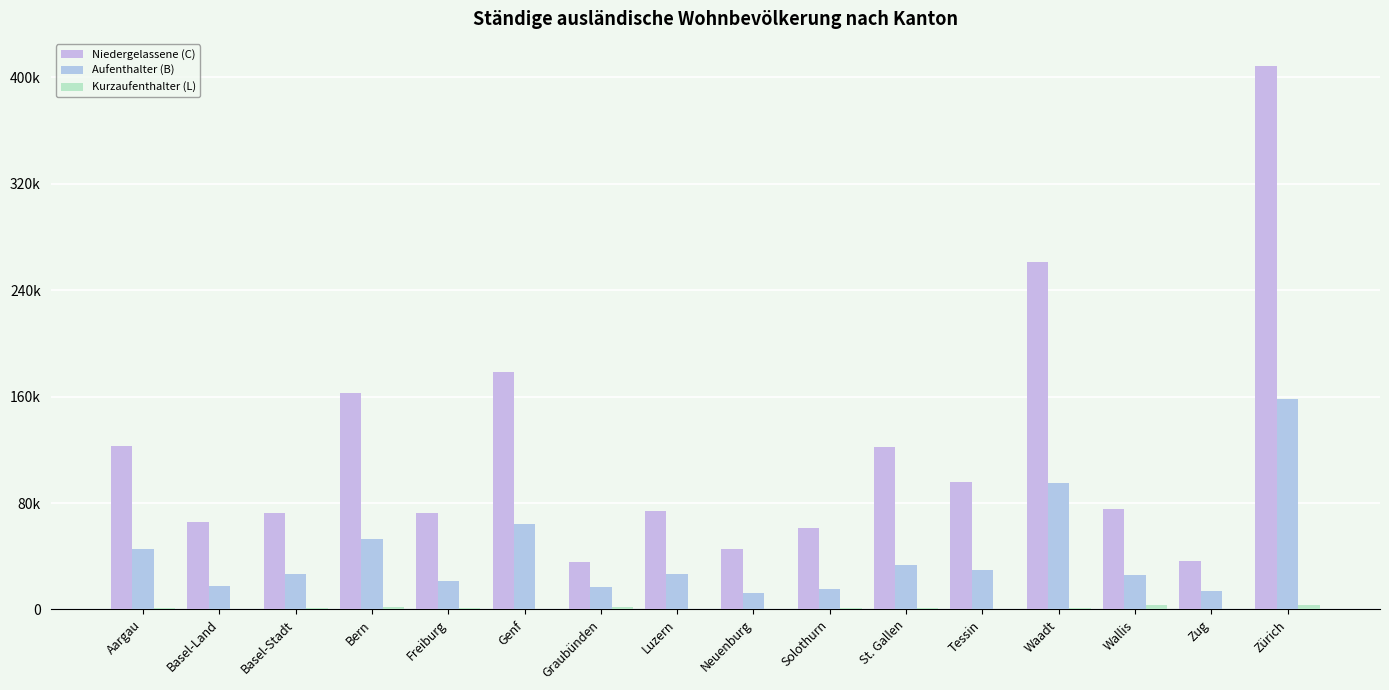

What is the average value of the Niedergelassene (C) series?

118191